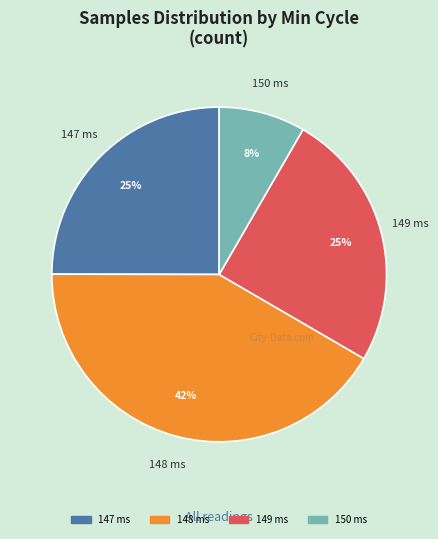

To the nearest percent, what is the average slice percentage?

25%